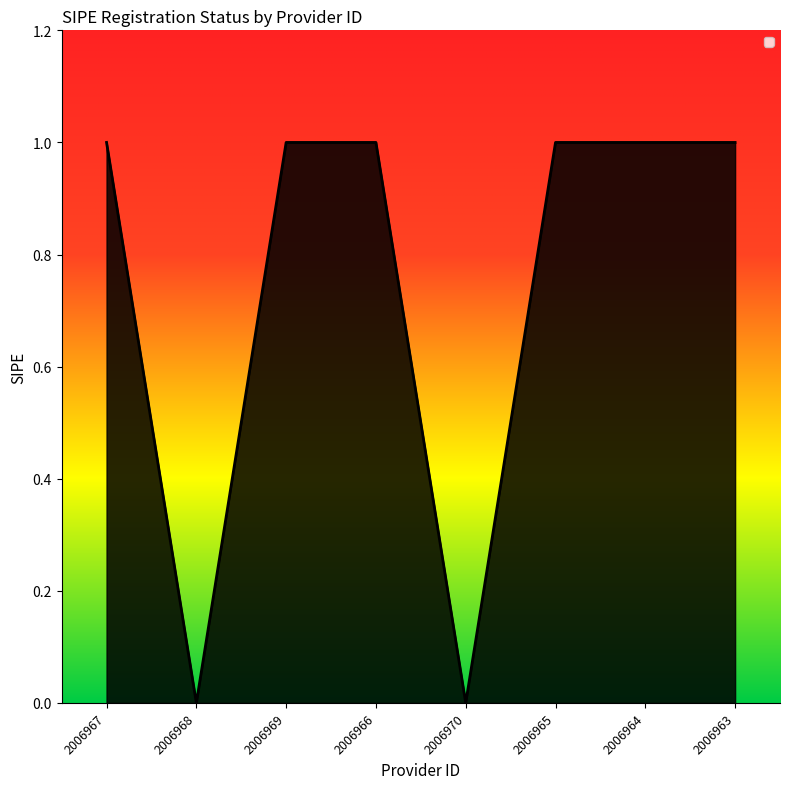

What is the sum of all values?

6